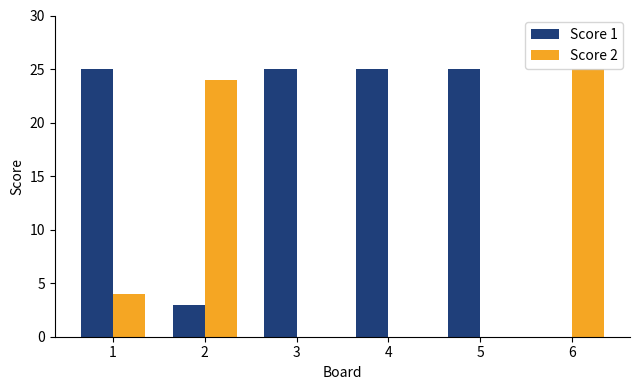

The value of Score 2 at 5 is 0. True or false?

True